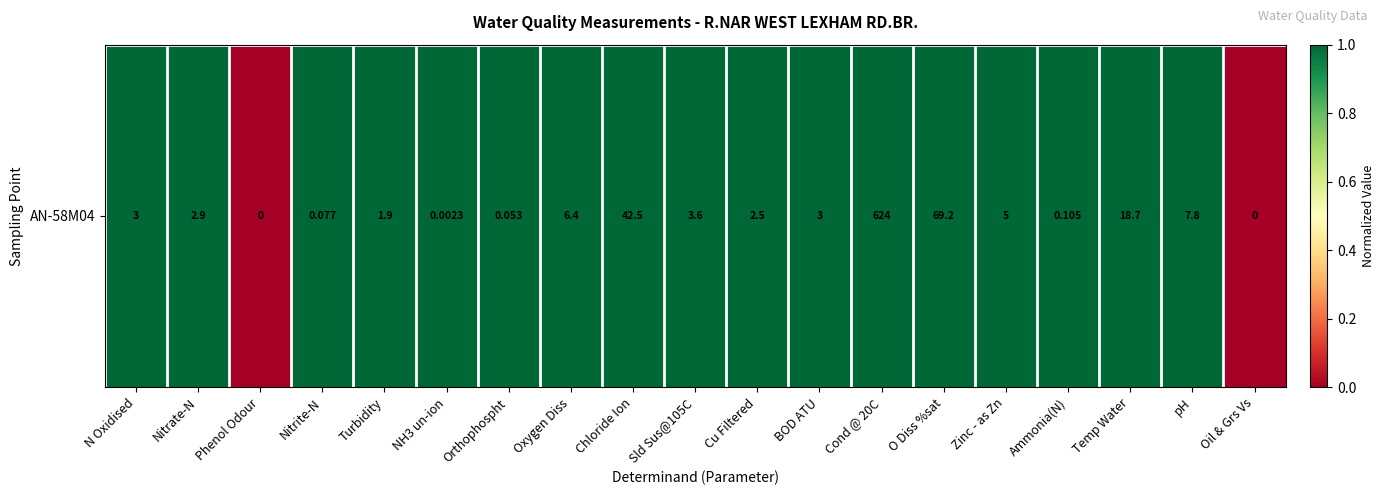

What is the sum of all values?

17